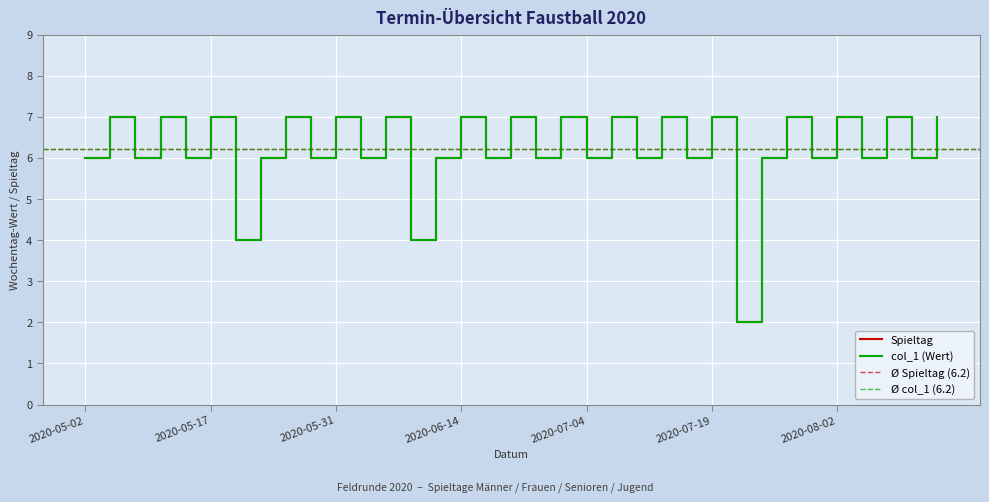

The value of col_1 at 2020-06-21 is 7. True or false?

True